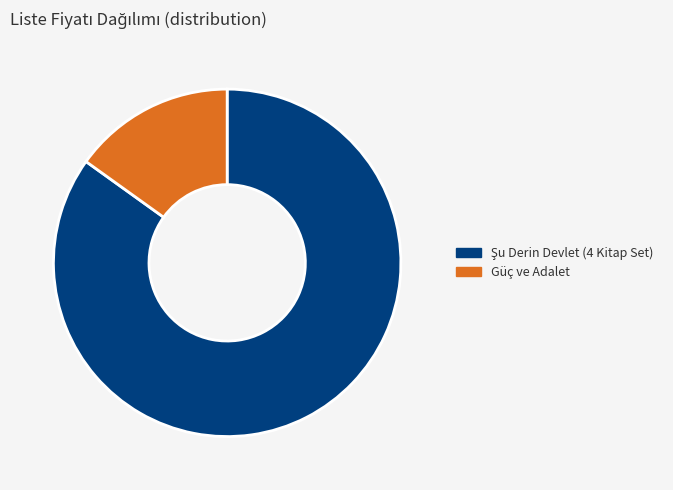

Is it true that Güç ve Adalet is 15% of the pie?

True